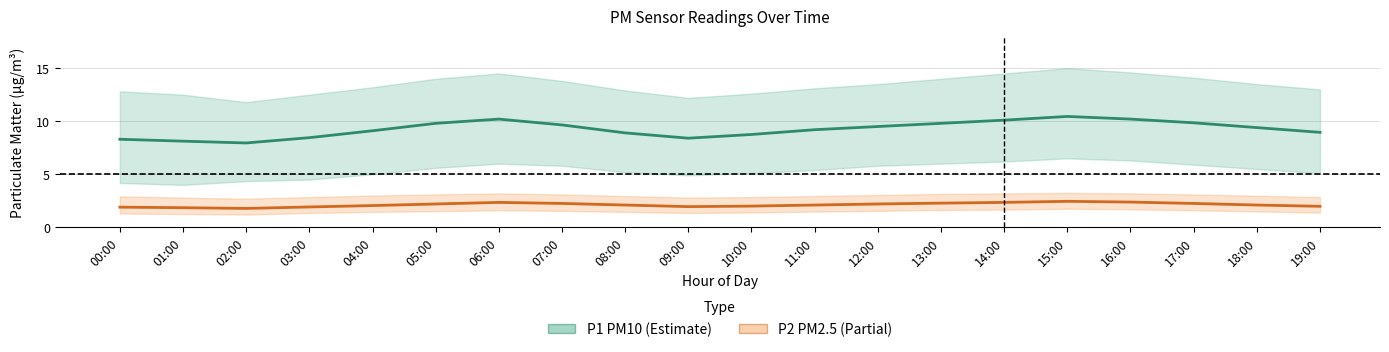

What is the highest value of the P2 (PM2.5) series?

2.5